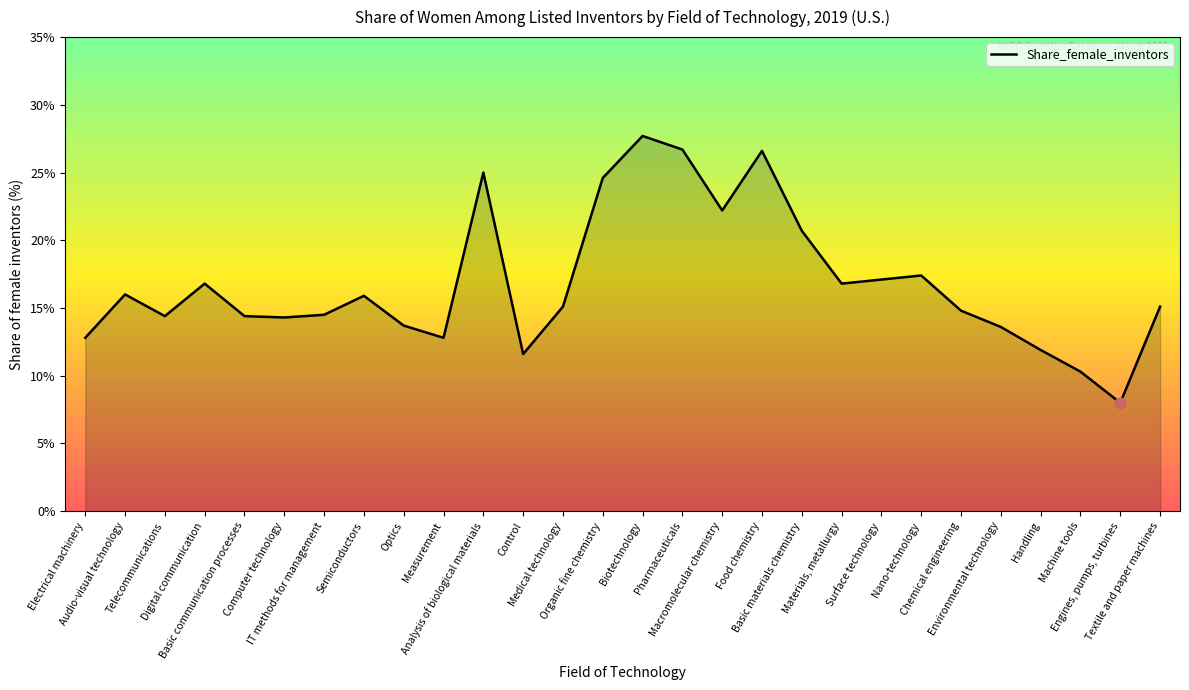

What is the change in value from Telecommunications to Macromolecular chemistry?

+7.8